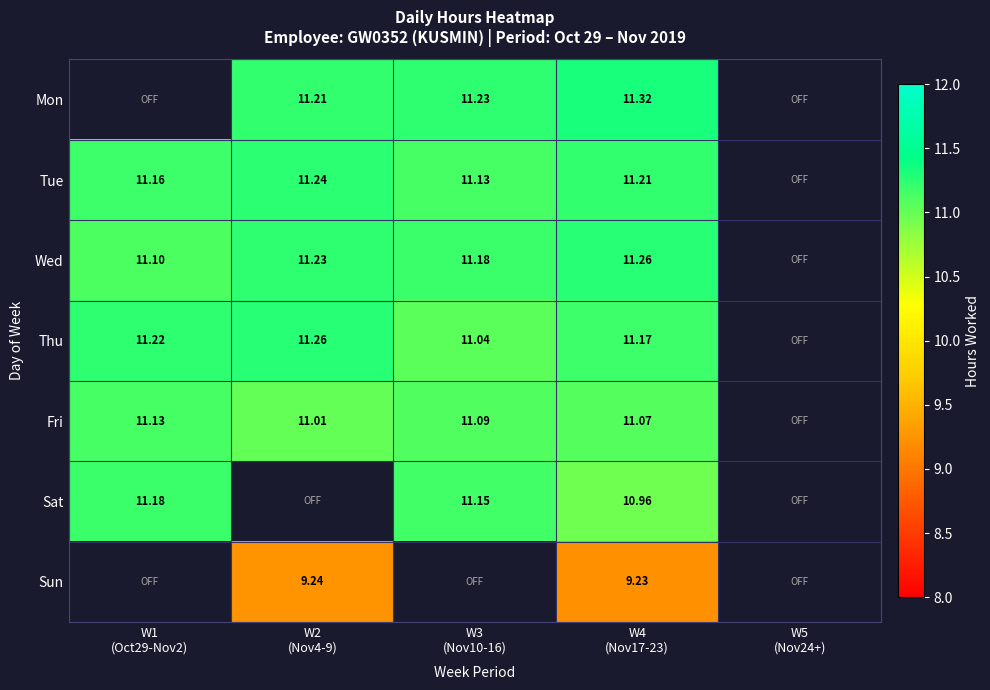

Which category has the highest value in the Sat series?

W1 (Oct29-Nov2)